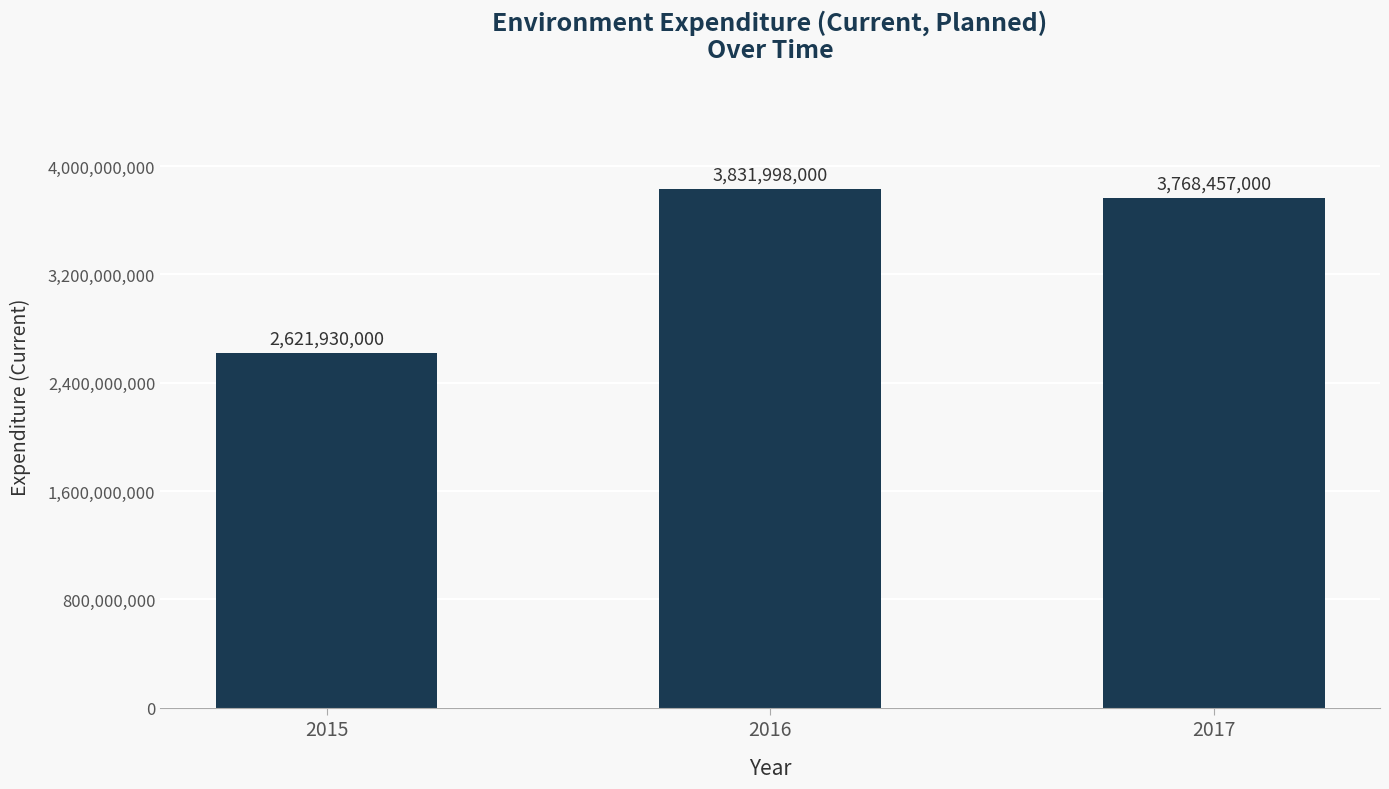

What is the difference between the maximum and minimum values?

1210068000